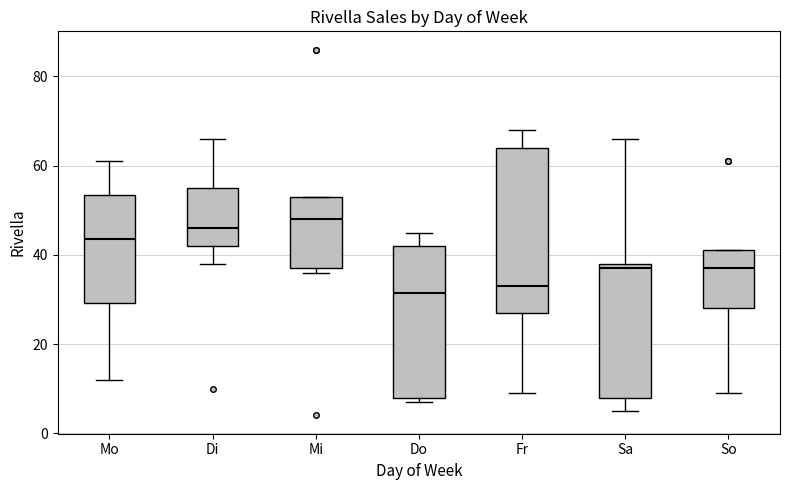

Comparing the boxes themselves (not the whiskers), which one is the tallest?

Fr